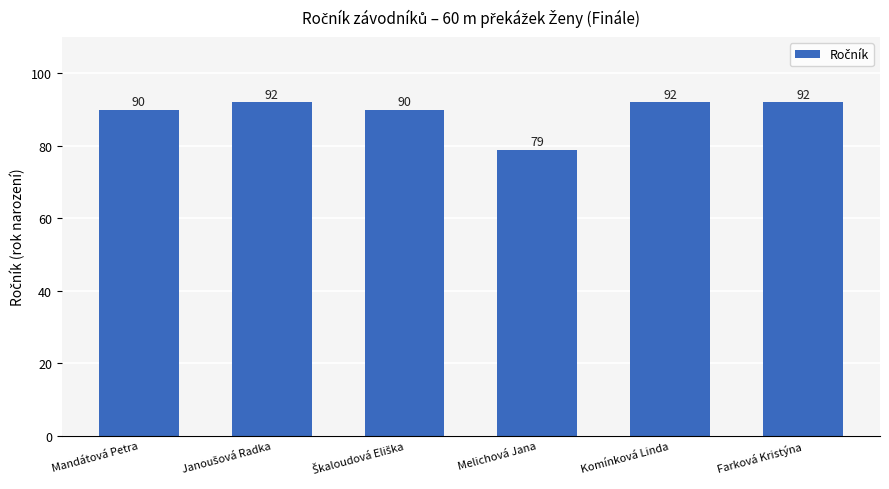

What is the value of the 4th bar from the left?

79